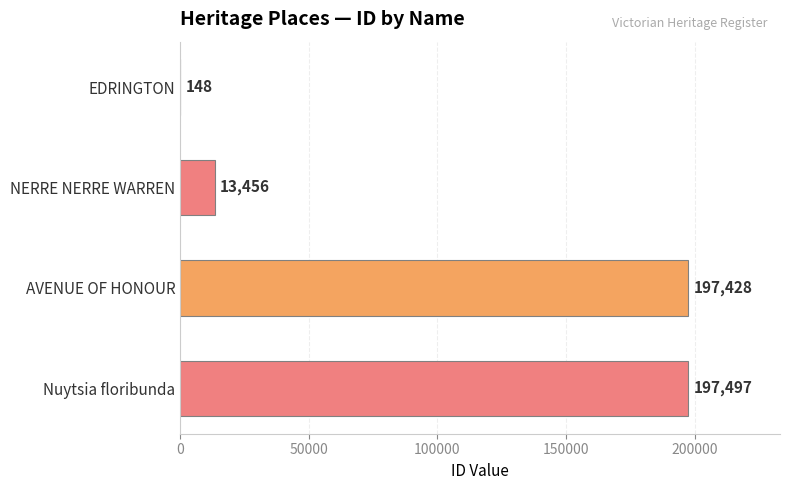

Are the bars horizontal?

Yes